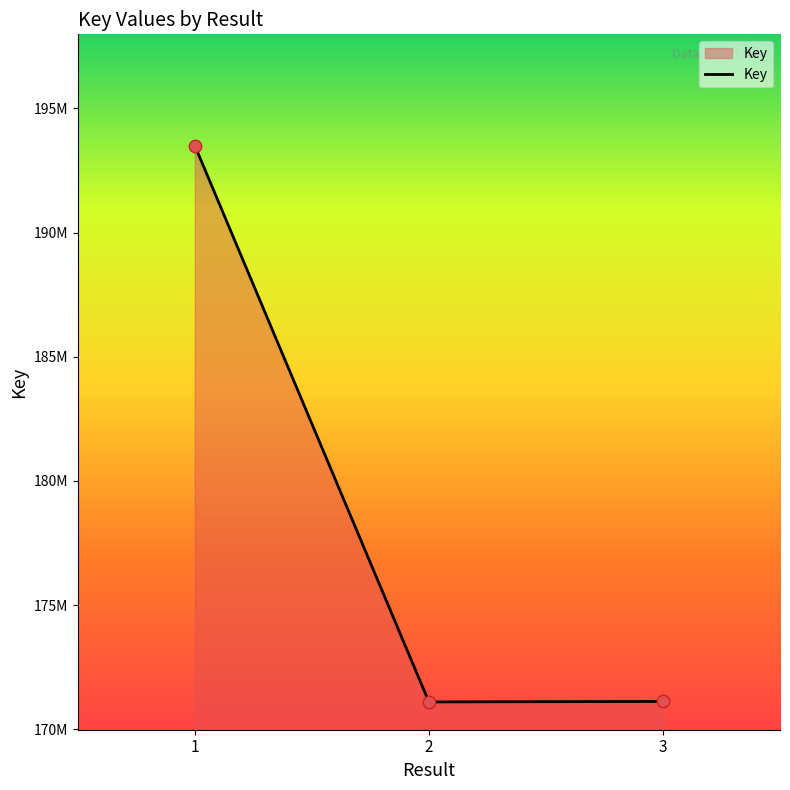

Does the chart have visible grid lines?

No